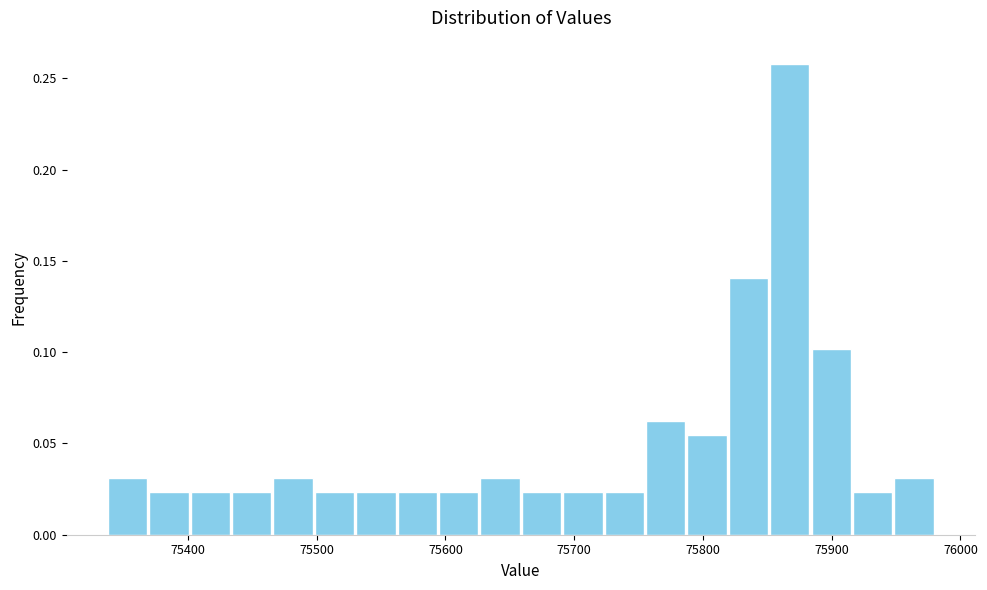

Read against the x-axis, roughly where is the centre of the tallest bar?

75870